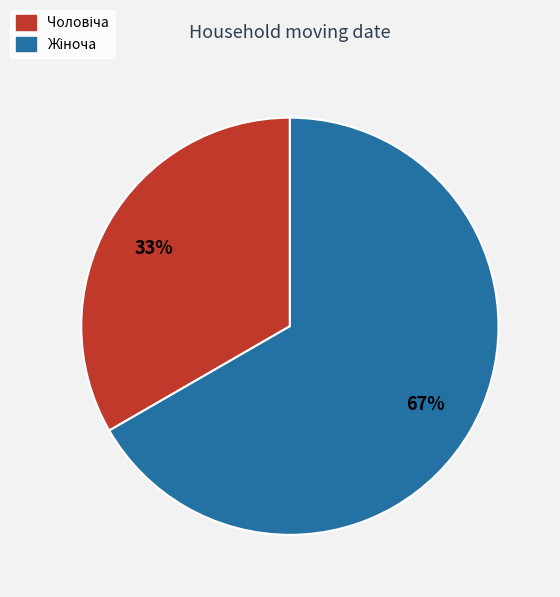

To the nearest percent, what is the average slice percentage?

50%